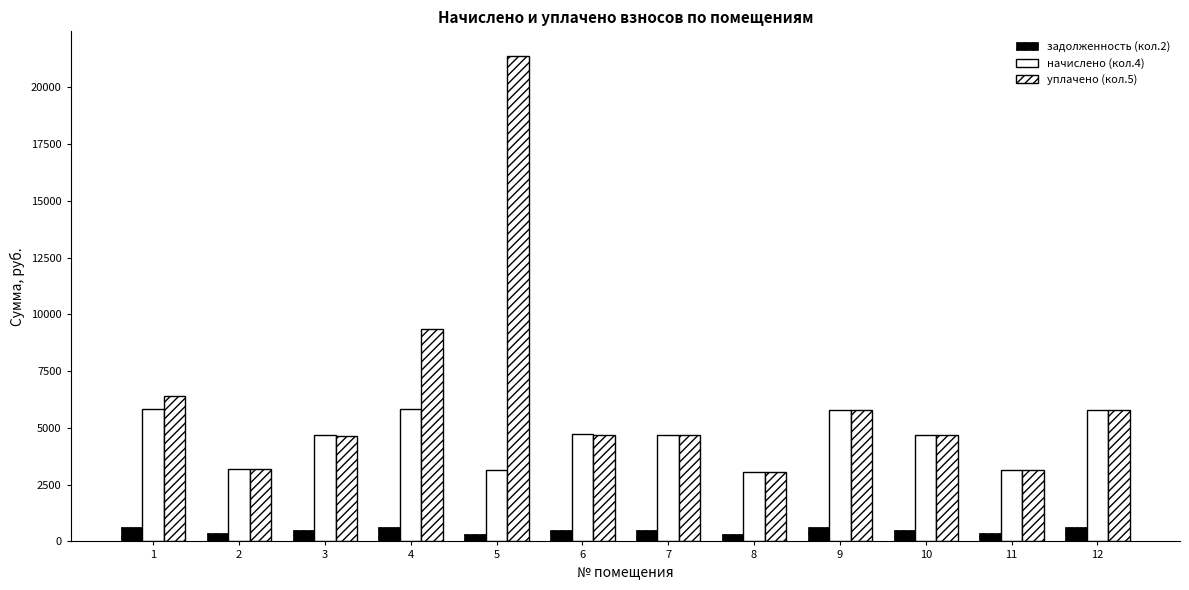

List the series in order of their peak value, lowest first.

задолженность (кол.2), начислено (кол.4), уплачено (кол.5)